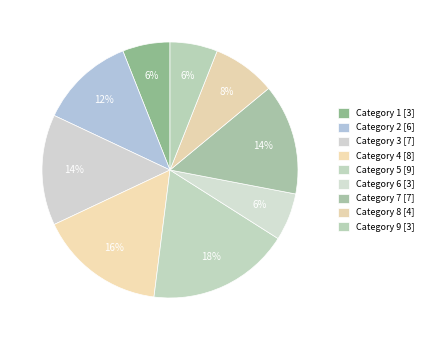

Count the number of slices in the pie.

9